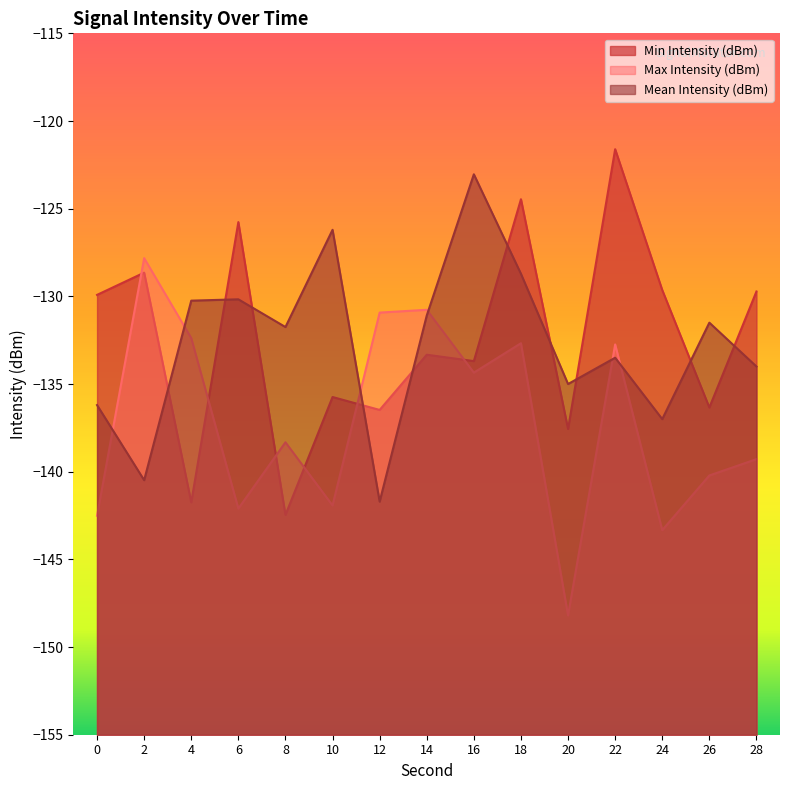

What is the smallest value displayed?

-148.2